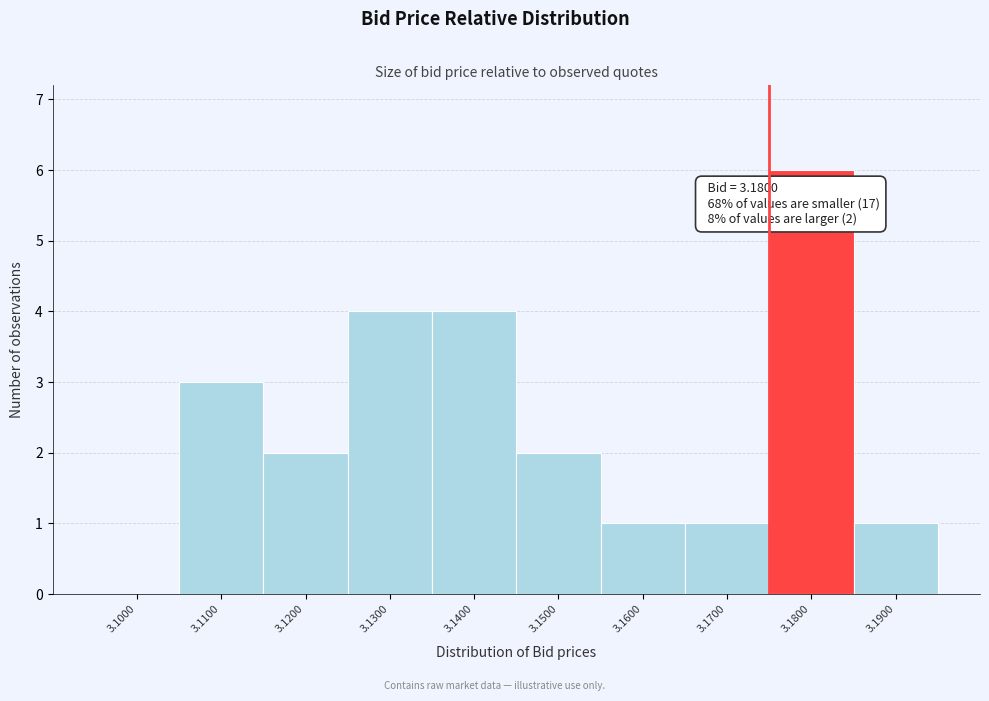

Reading right to left, extract all data points from this chart.

3.1900=1	3.1800=6	3.1700=1	3.1600=1	3.1500=2	3.1400=4	3.1300=4	3.1200=2	3.1100=3	3.1000=0